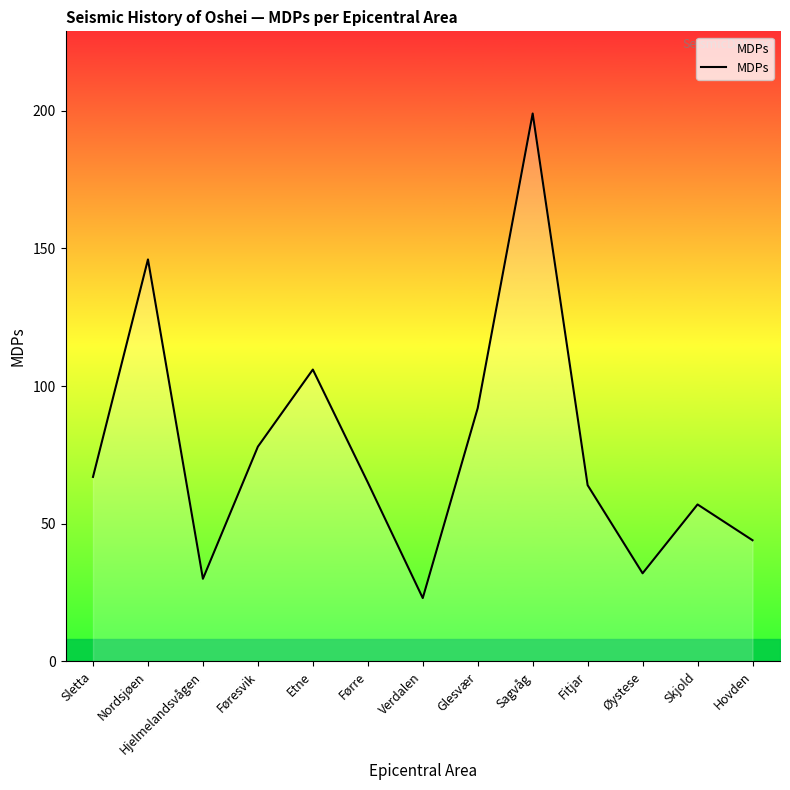

What is the sum of all values?

1003